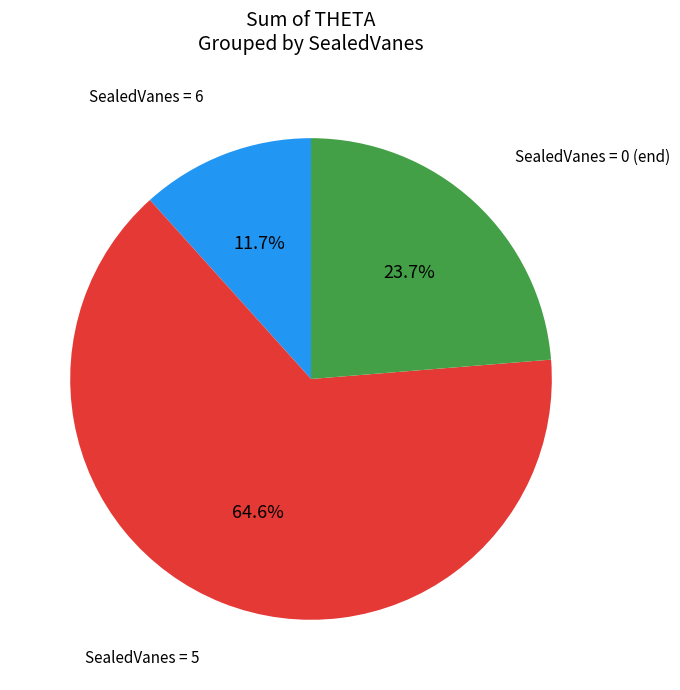

To the nearest percent, what is the average slice percentage?

33%